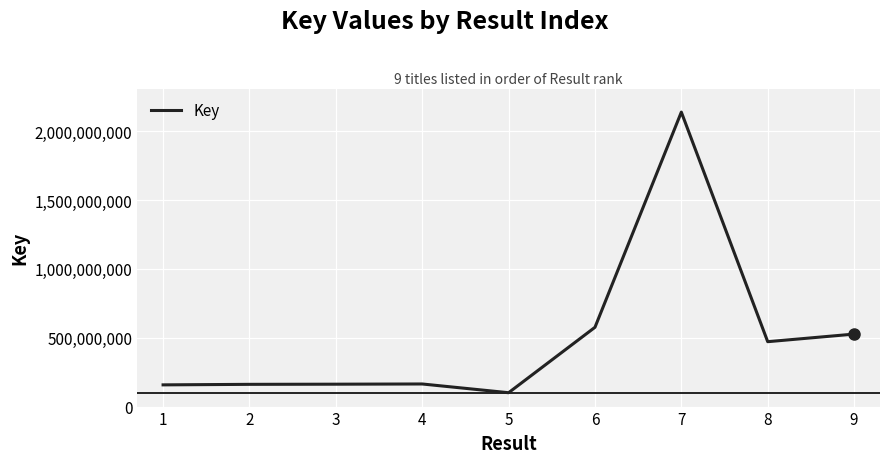

What is the difference between the values at 1 and 5?

56996165